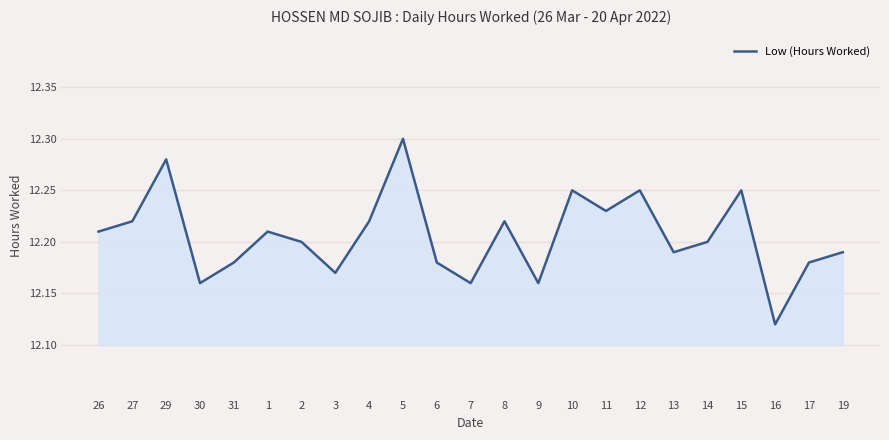

Count the number of data series in this chart.

1